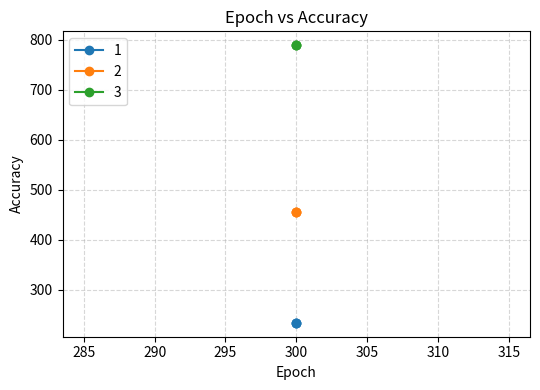

What is the total value across all series at 300?

1479